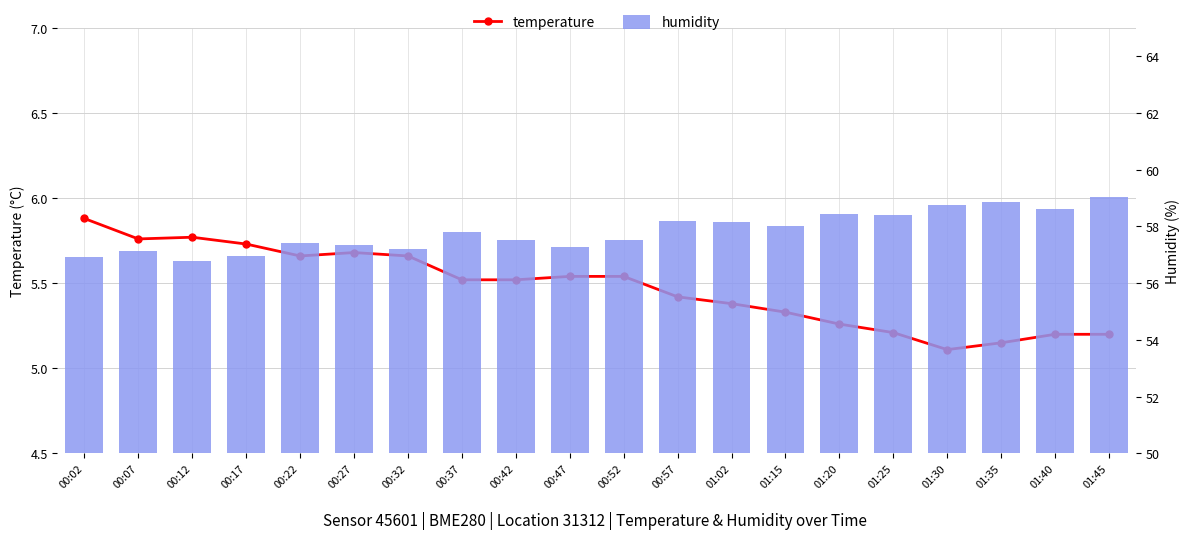

Rank the series at 00:37 from highest to lowest value.

humidity, temperature